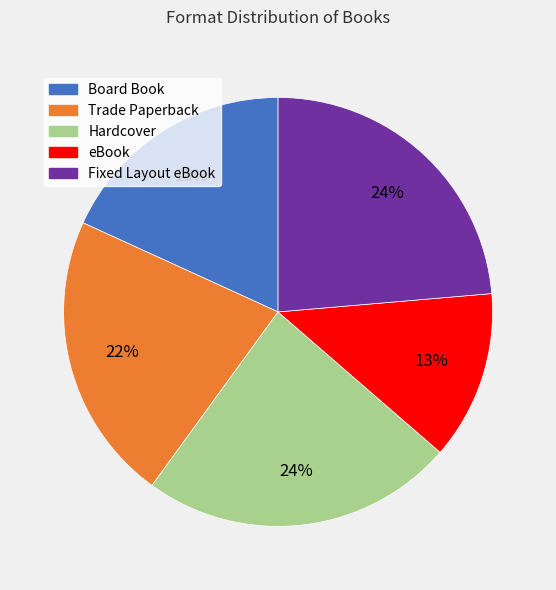

Count the number of slices in the pie.

5